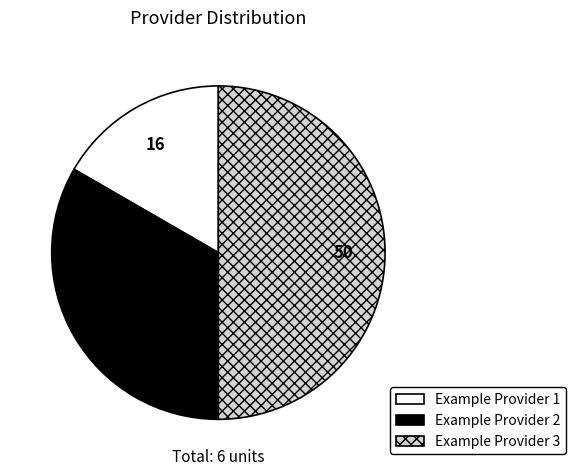

The Example Provider 1 slice represents 30% of the pie. True or false?

False